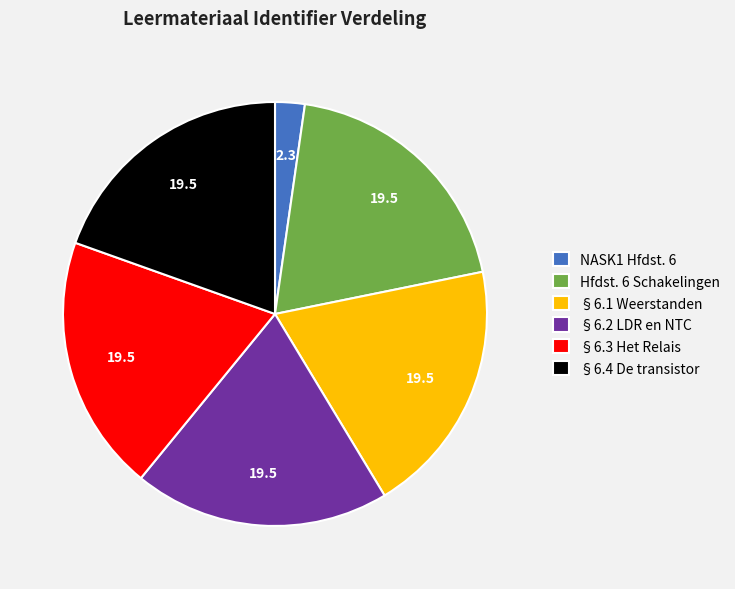

What is the ratio of the value at §6.1 Weerstanden to the value at §6.4 De transistor?

1.0